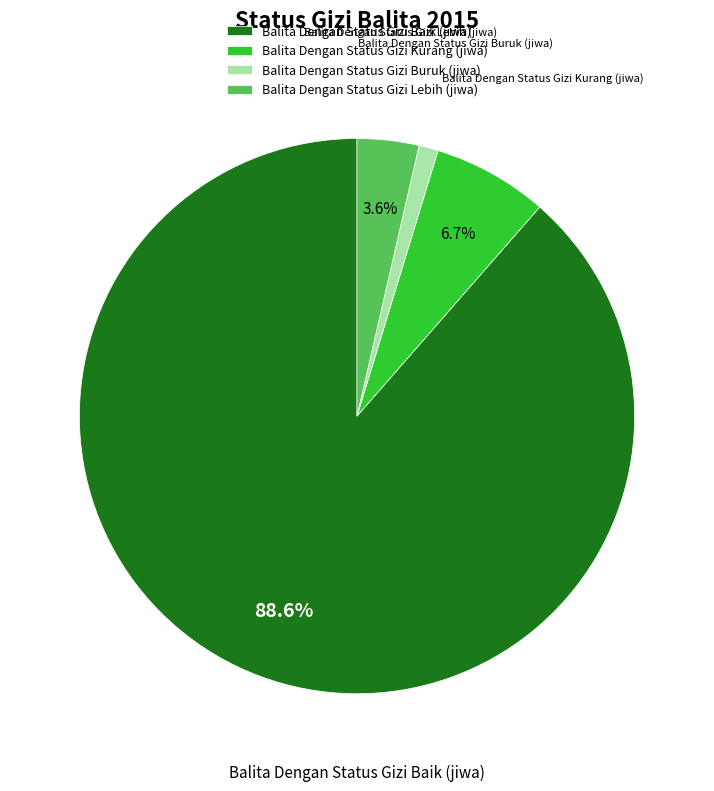

Is it true that Balita Dengan Status Gizi Buruk (jiwa) is 11% of the pie?

False